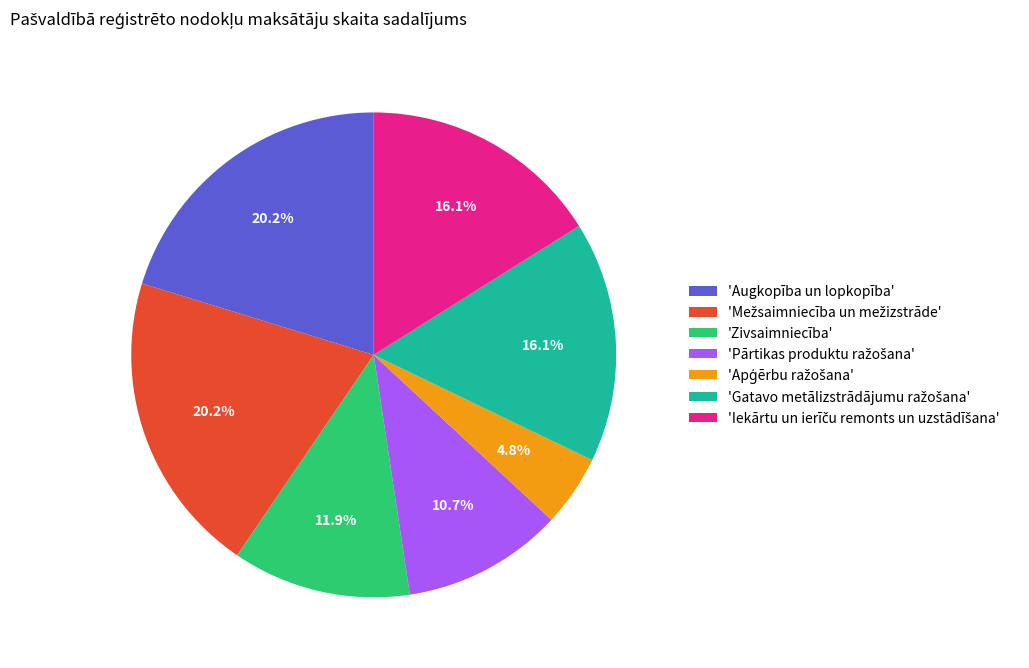

Is there any slice that represents more than half of the pie?

No